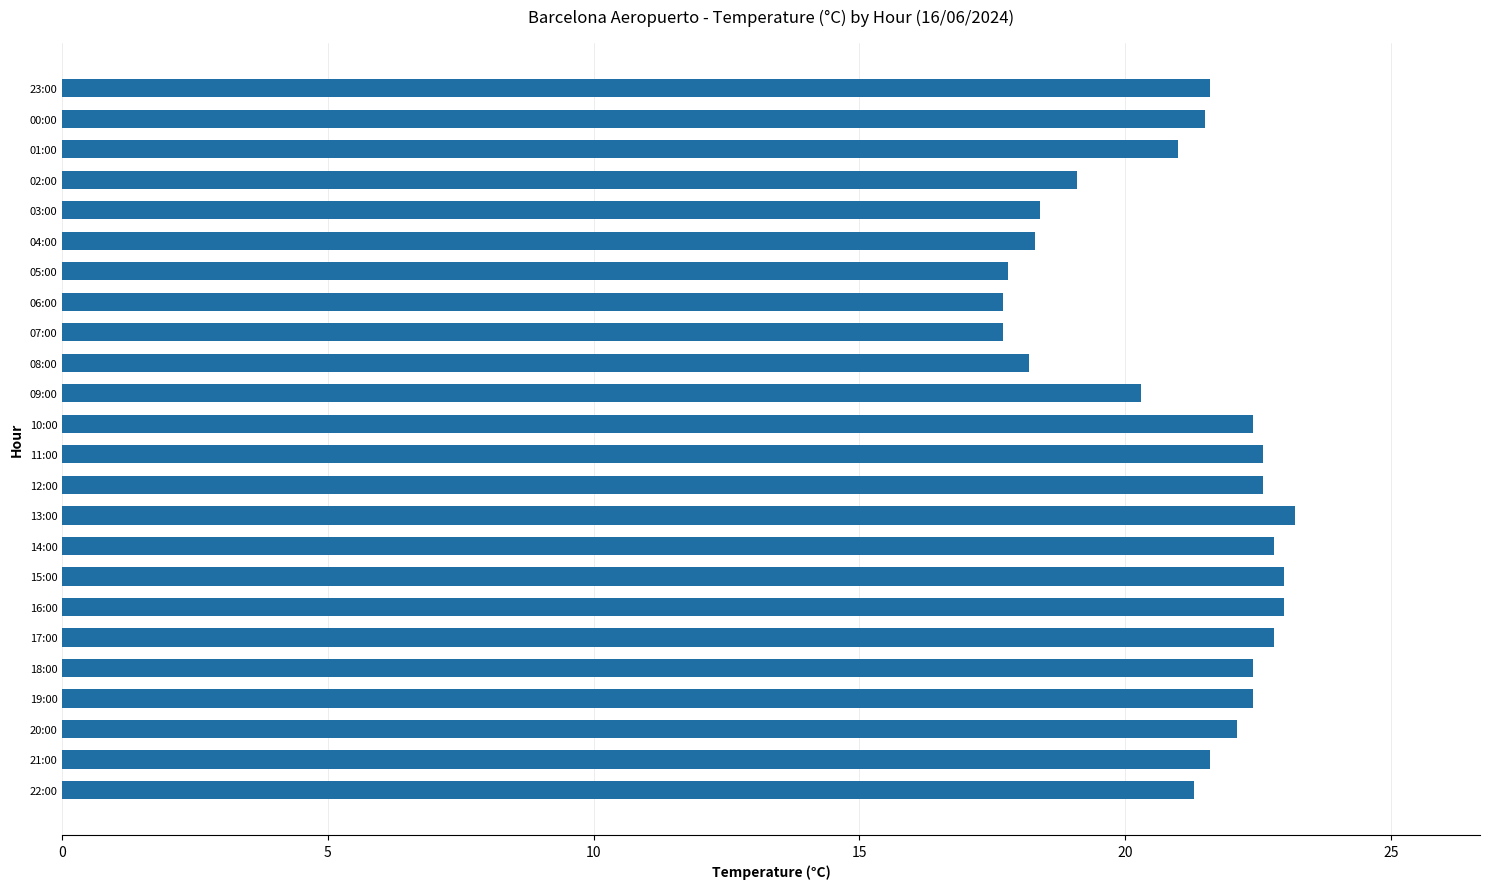

What is the average value?

21.0